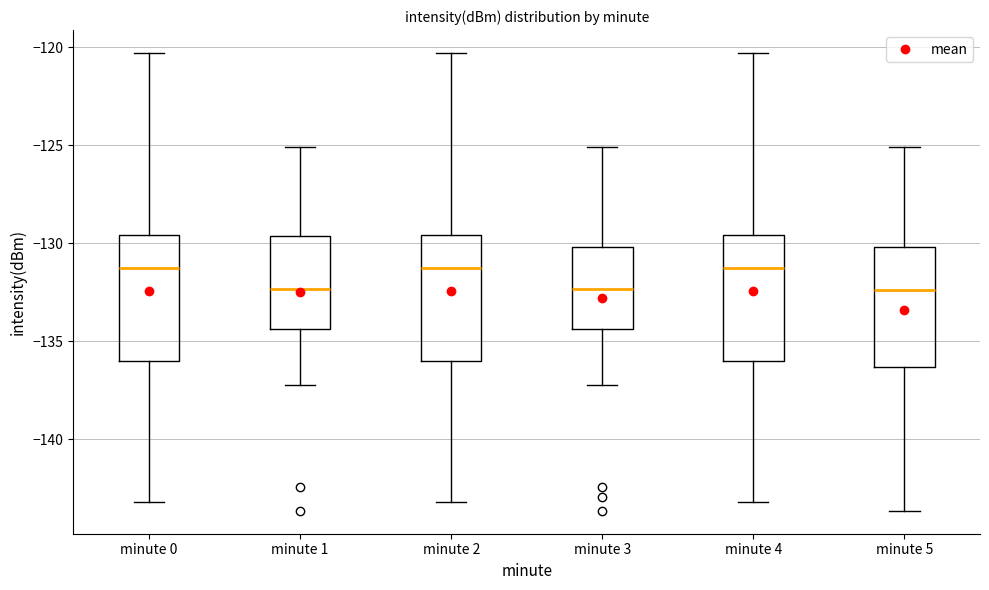

Reading left to right, read every box against the y-axis: the position of its median line, the range the box covers, and the ends of its whiskers. The values are not printed on the chart, so give them approximately, as read against the axis.

minute 0: median -131.5, box -136.0 to -129.5, whiskers -143.0 to -120.5
minute 1: median -132.5, box -134.5 to -129.5, whiskers -137.0 to -125.0
minute 2: median -131.5, box -136.0 to -129.5, whiskers -143.0 to -120.5
minute 3: median -132.5, box -134.5 to -130.0, whiskers -137.0 to -125.0
minute 4: median -131.5, box -136.0 to -129.5, whiskers -143.0 to -120.5
minute 5: median -132.5, box -136.5 to -130.0, whiskers -143.5 to -125.0